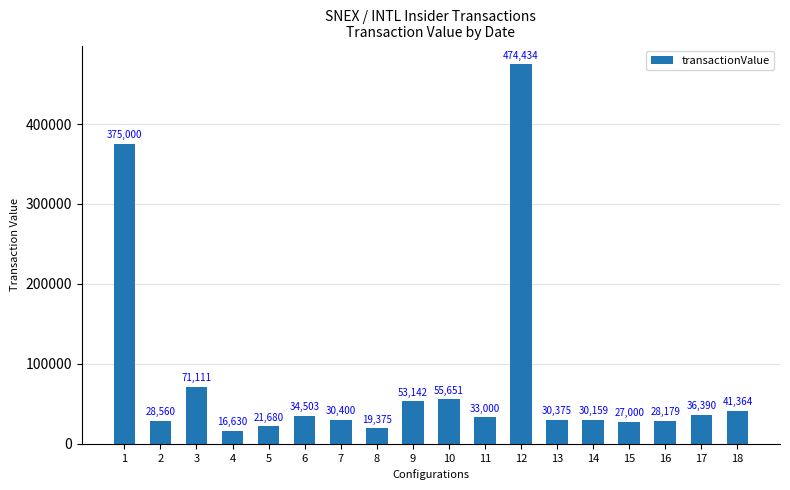

How many bars are there in total?

18